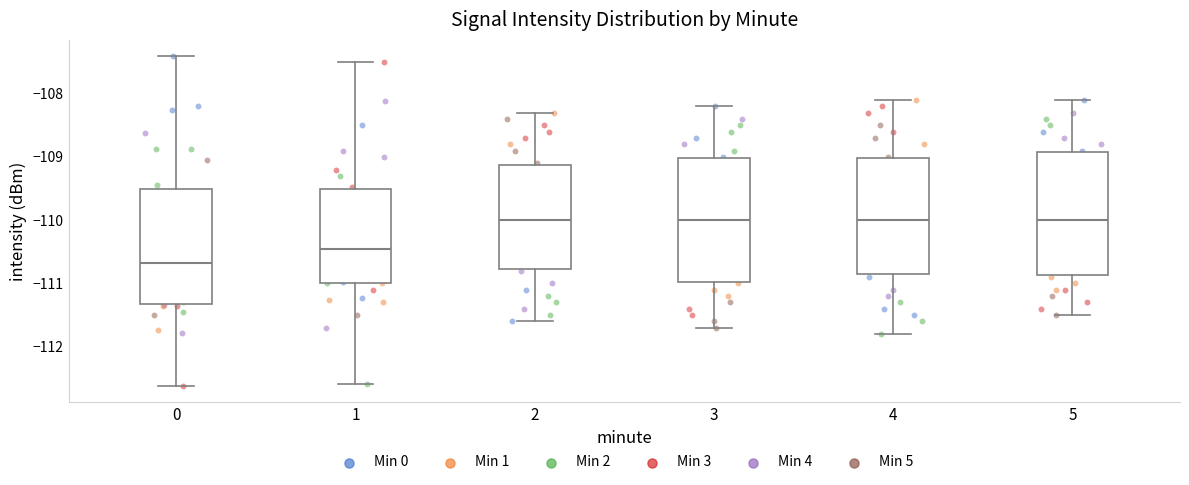

Reading left to right, read every box against the y-axis: the position of its median line, the range the box covers, and the ends of its whiskers. The values are not printed on the chart, so give them approximately, as read against the axis.

0: median -110.7, box -111.3 to -109.5, whiskers -112.6 to -107.4
1: median -110.4, box -111.0 to -109.5, whiskers -112.6 to -107.5
2: median -110.0, box -110.8 to -109.1, whiskers -111.6 to -108.3
3: median -110.0, box -111.0 to -109.0, whiskers -111.7 to -108.2
4: median -110.0, box -110.8 to -109.0, whiskers -111.8 to -108.1
5: median -110.0, box -110.9 to -108.9, whiskers -111.5 to -108.1